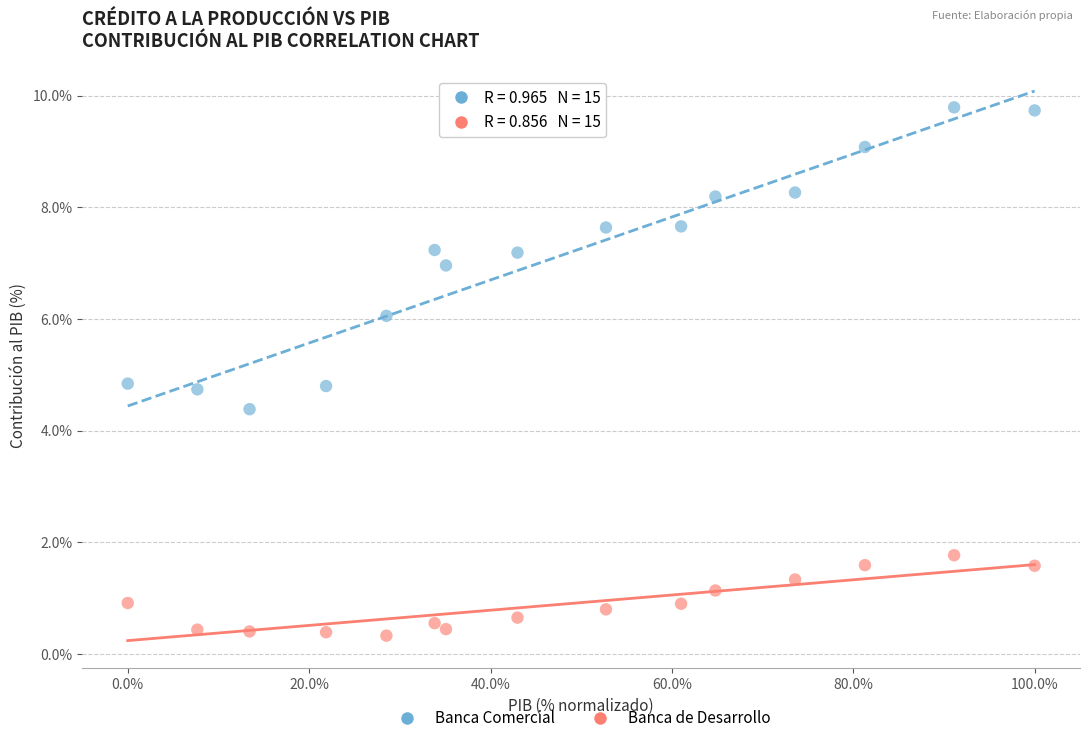

What are all the series names shown in the legend?

Banca Comercial, Banca de Desarrollo